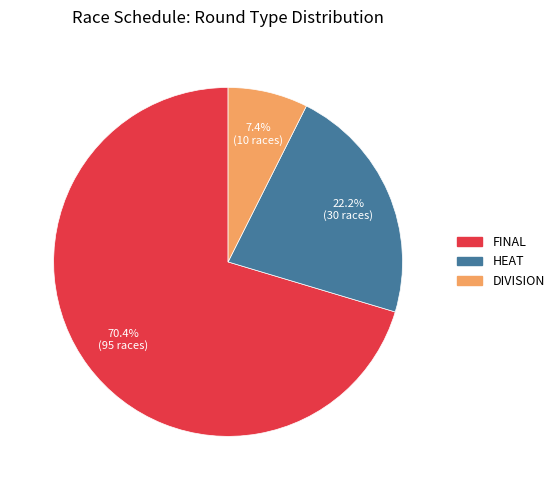

How many segments does this pie chart have?

3